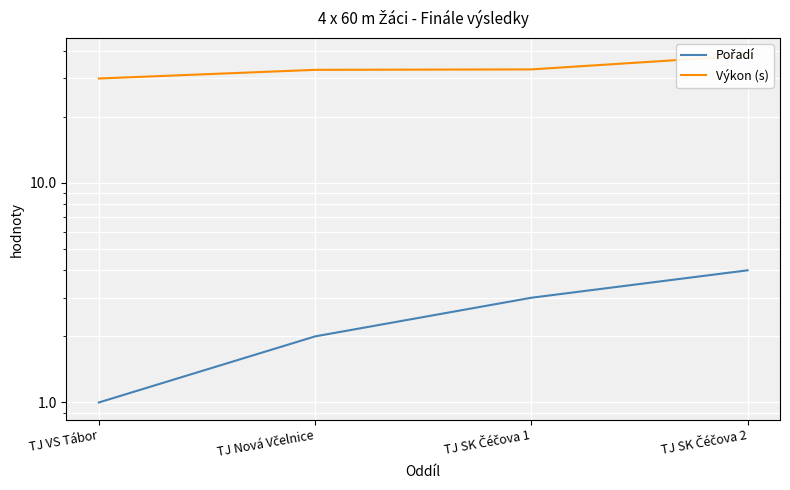

Which series has the largest total across all categories?

Výkon (s)